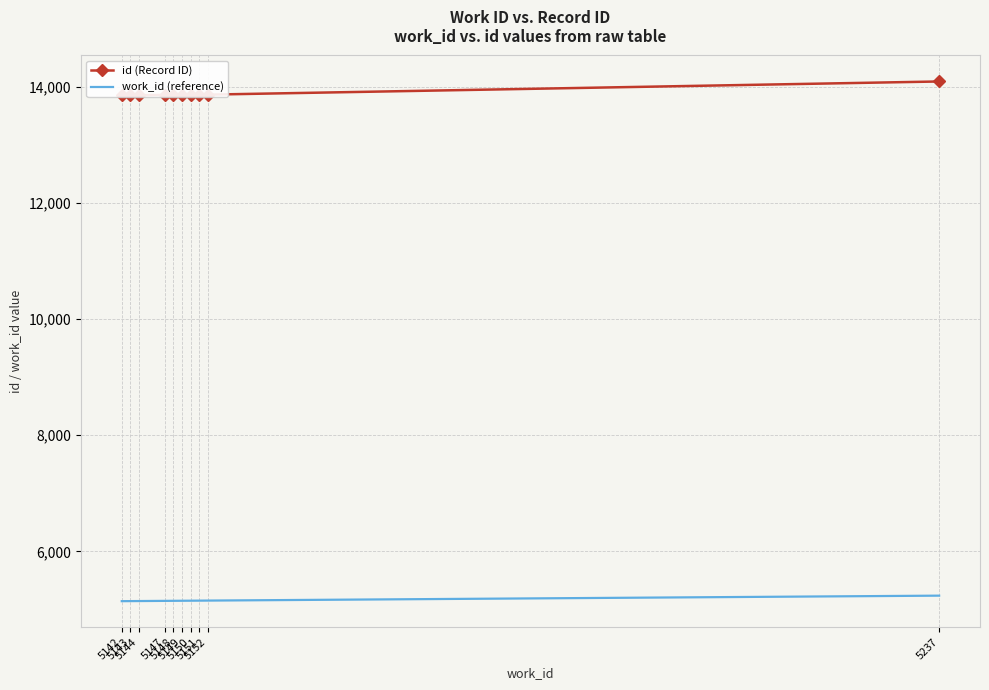

True or false: id (Record ID) has more than 1 points higher than both neighbors.

False